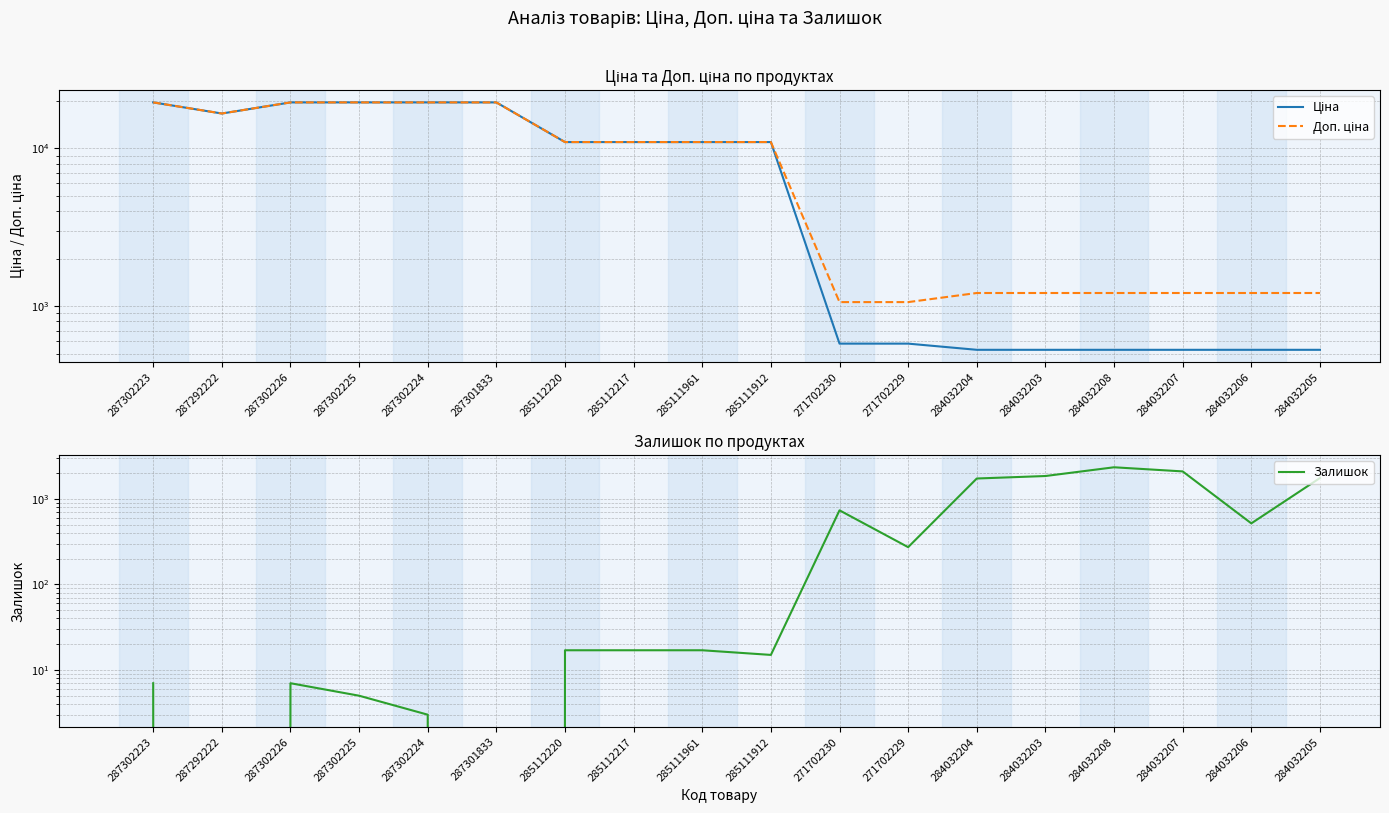

Rank the categories by Залишок value from highest to lowest.

284032208, 284032207, 284032203, 284032205, 284032204, 271702230, 284032206, 271702229, 285112220, 285112217, 285111961, 285111912, 287302223, 287302226, 287302225, 287302224, 287292222, 287301833